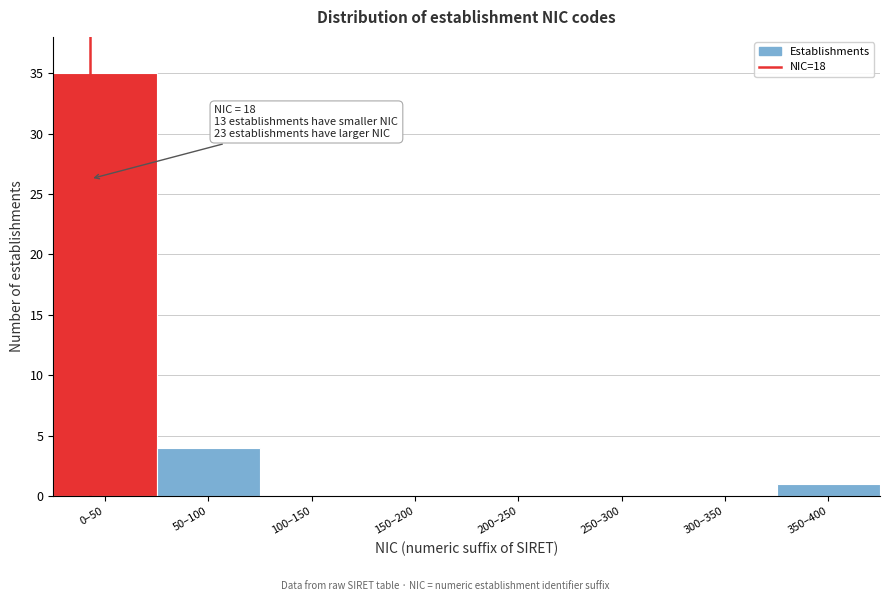

Reading left to right, list all the values displayed in this chart.

0–50=35	50–100=4	100–150=0	150–200=0	200–250=0	250–300=0	300–350=0	350–400=1